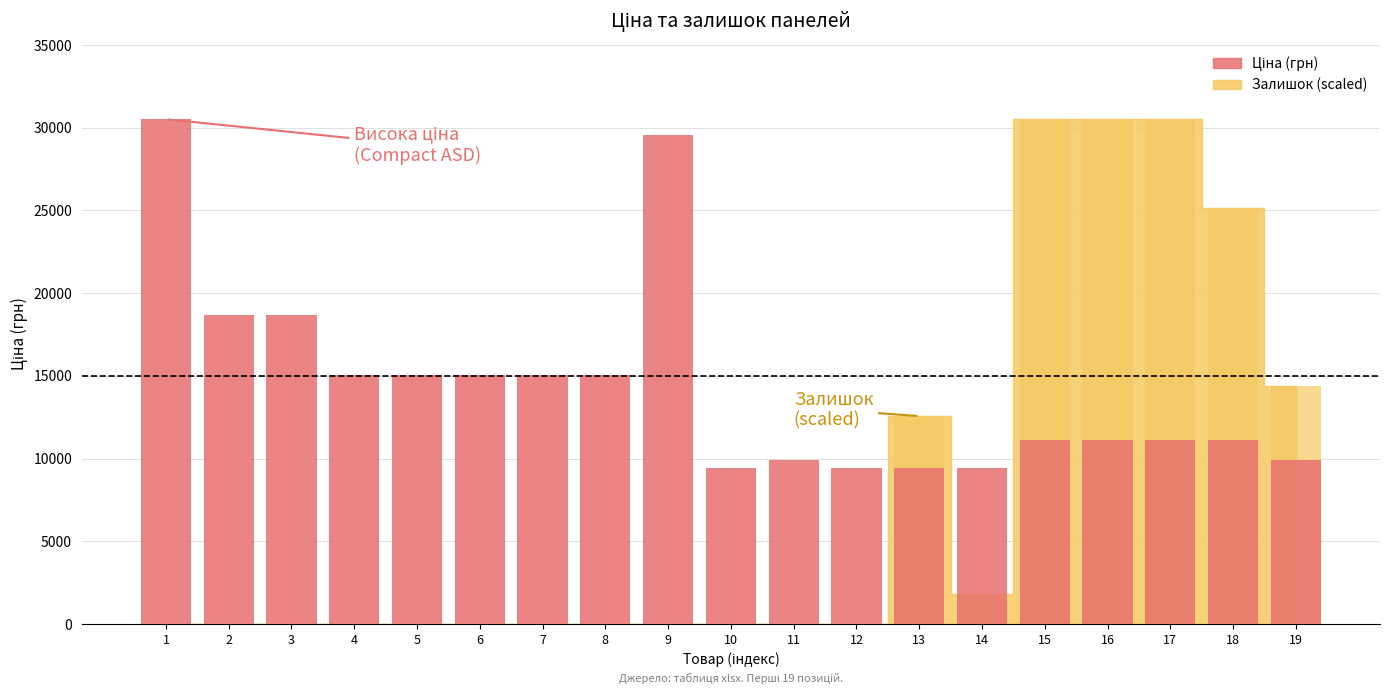

What are all the series names shown in the legend?

Ціна, Залишок bars